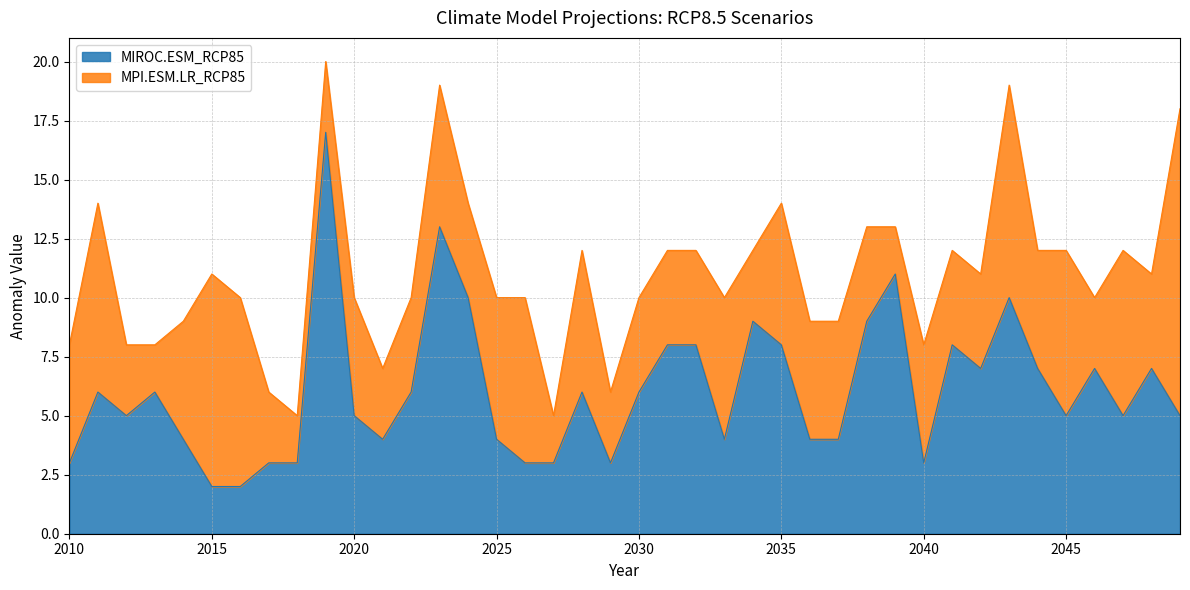

Where is the first local maximum?

2011